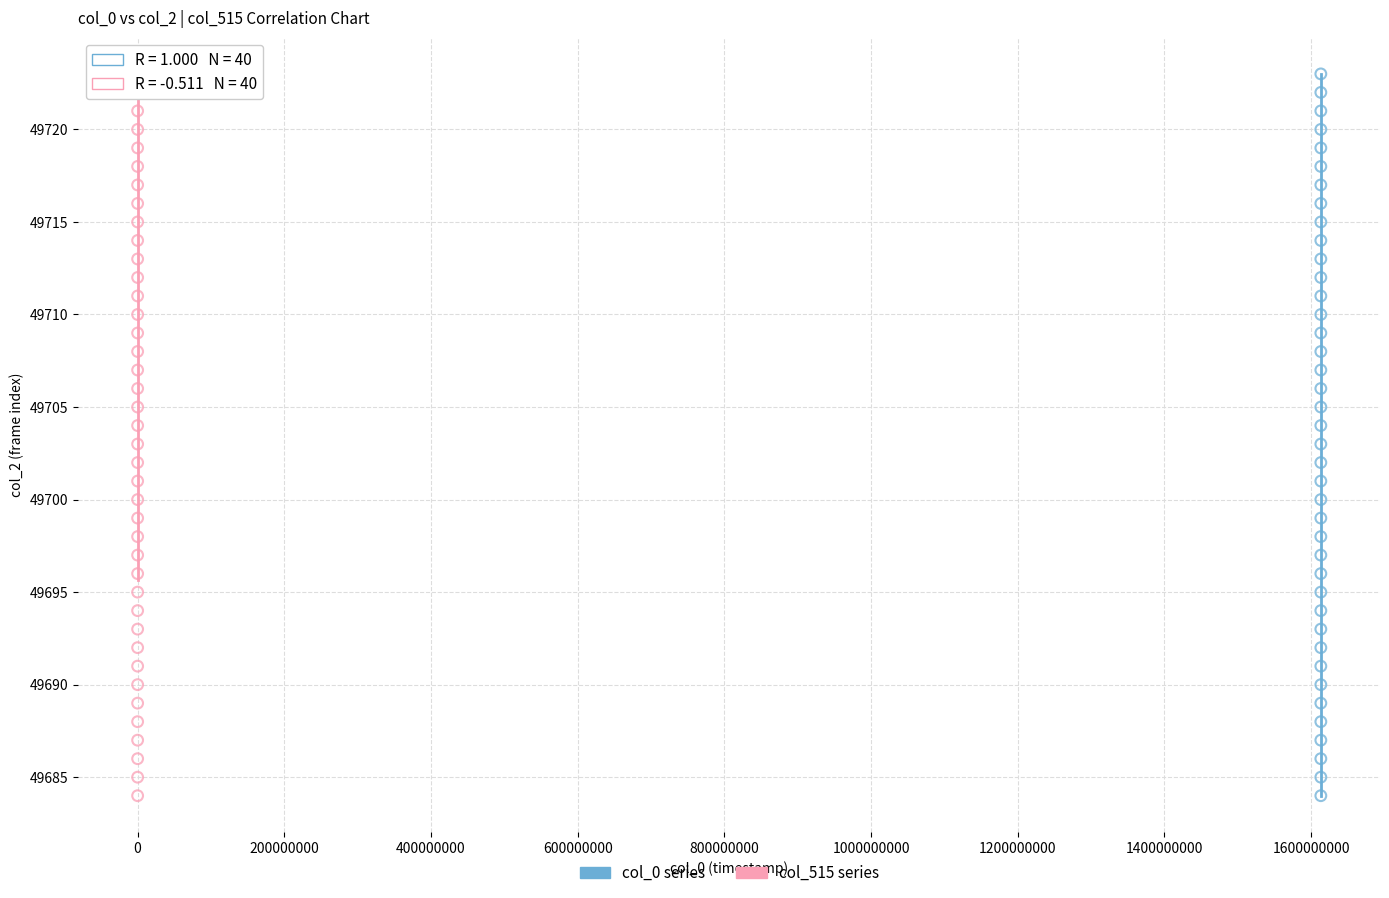

What are all the series names shown in the legend?

col_0 series, col_515 series